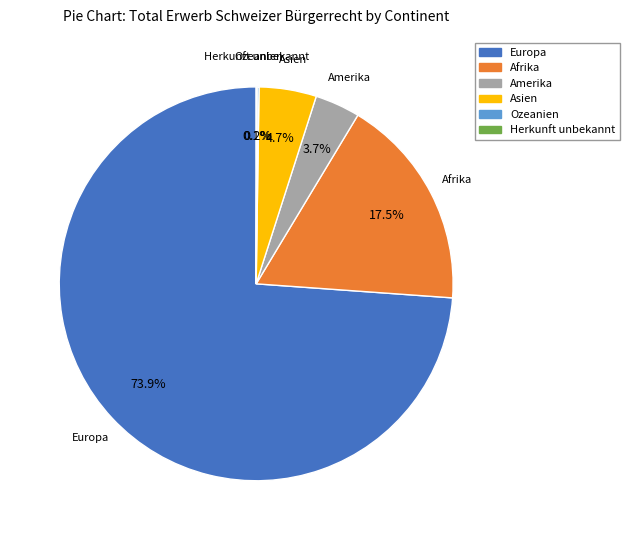

Is it true that Amerika is 4% of the pie?

True